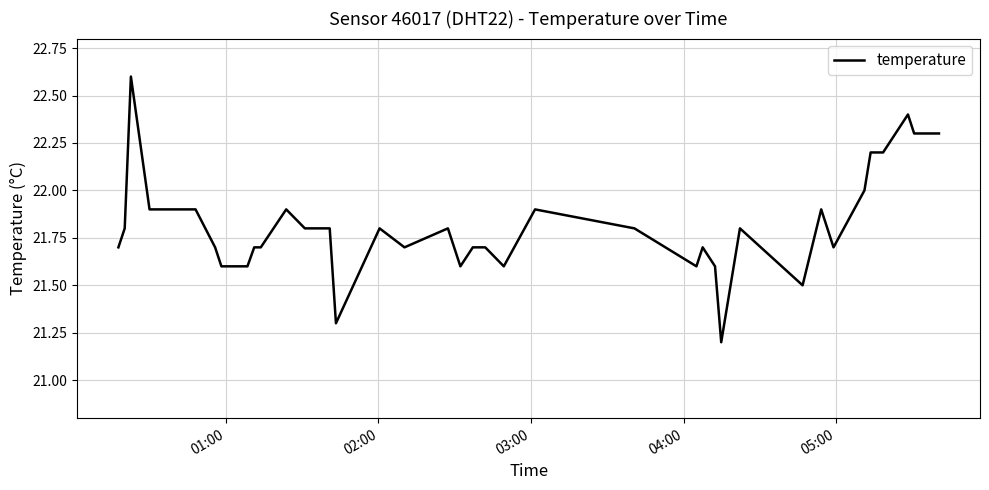

What is the difference between the maximum and minimum values?

1.4